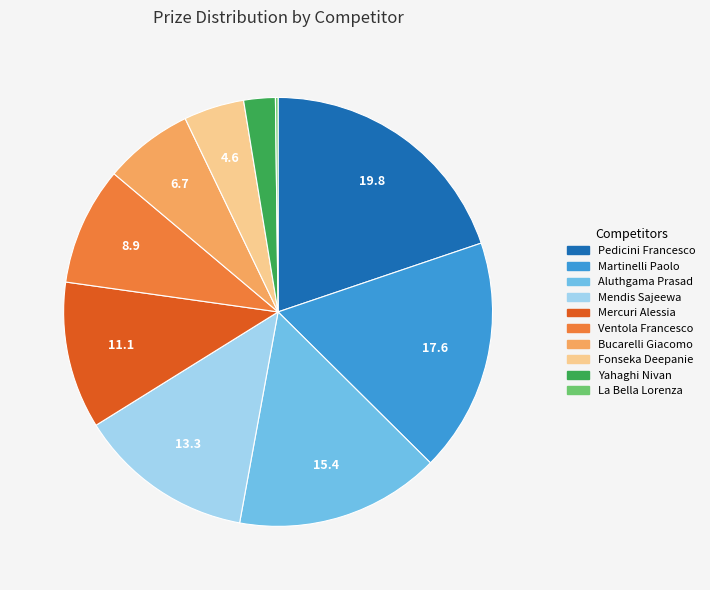

Combined, do Ventola Francesco and Aluthgama Prasad account for over 50%?

No